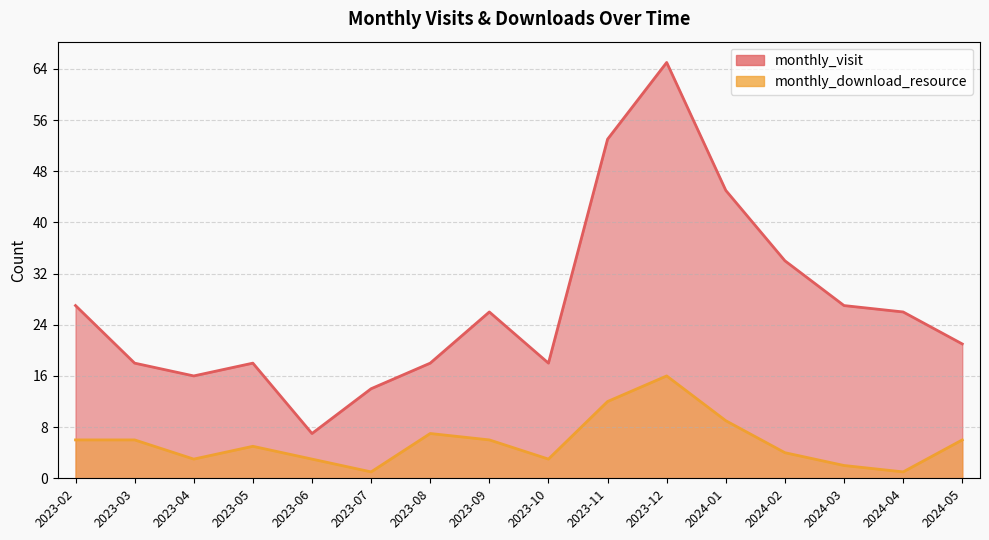

How many values in the monthly_visit series are below 26?

8